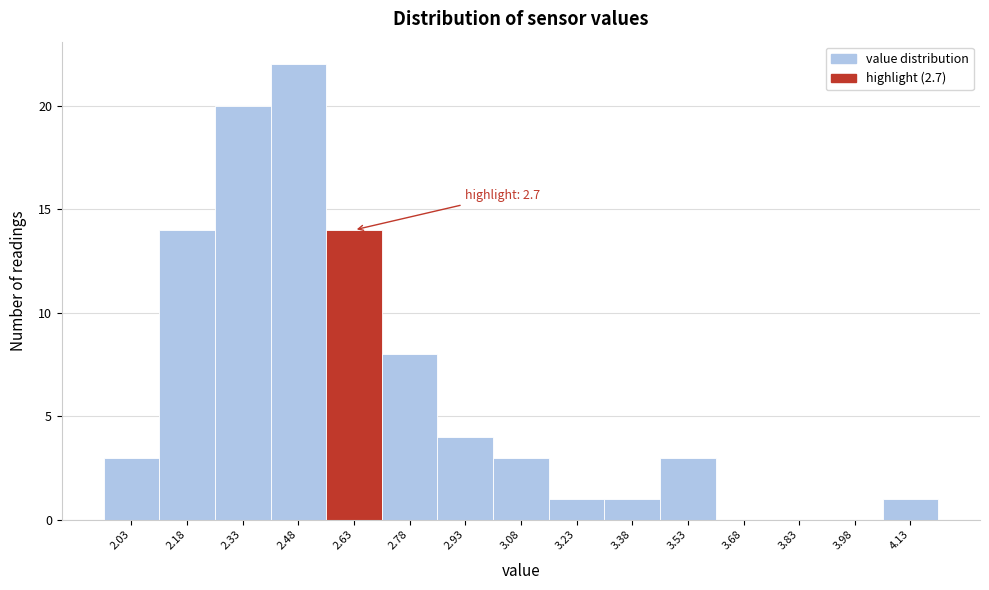

Reading left to right, what are all the values shown in this chart?

2.03=3	2.18=14	2.33=20	2.48=22	2.63=14	2.78=8	2.93=4	3.08=3	3.23=1	3.38=1	3.53=3	3.68=0	3.83=0	3.98=0	4.13=1